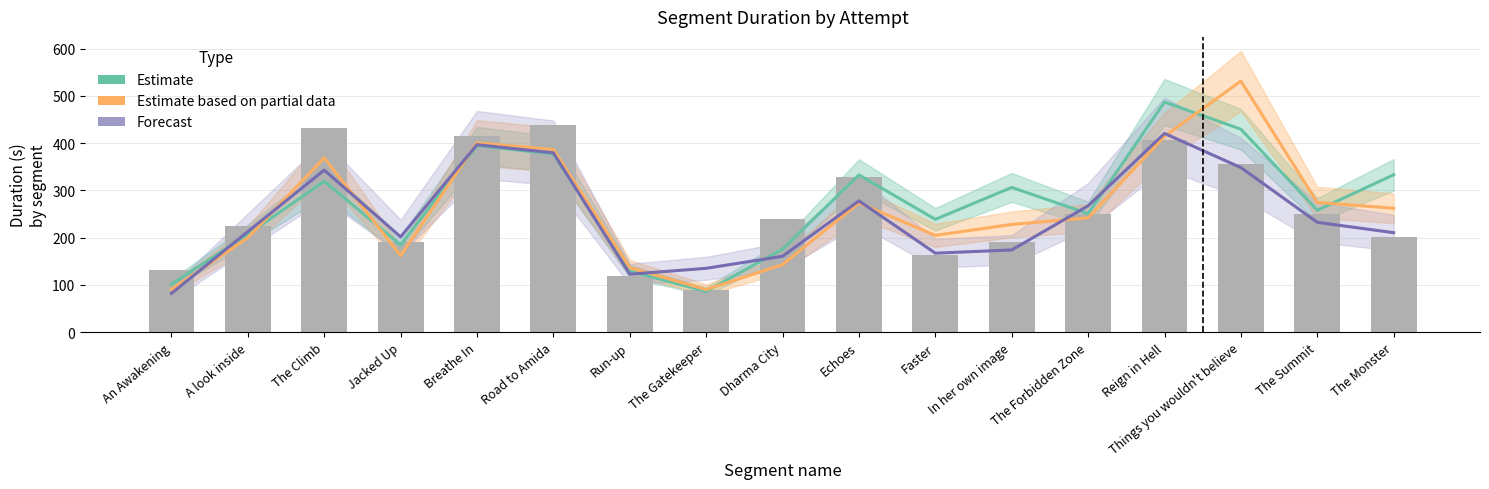

Where does the Estimate based on partial data series first go above 242?

The Climb